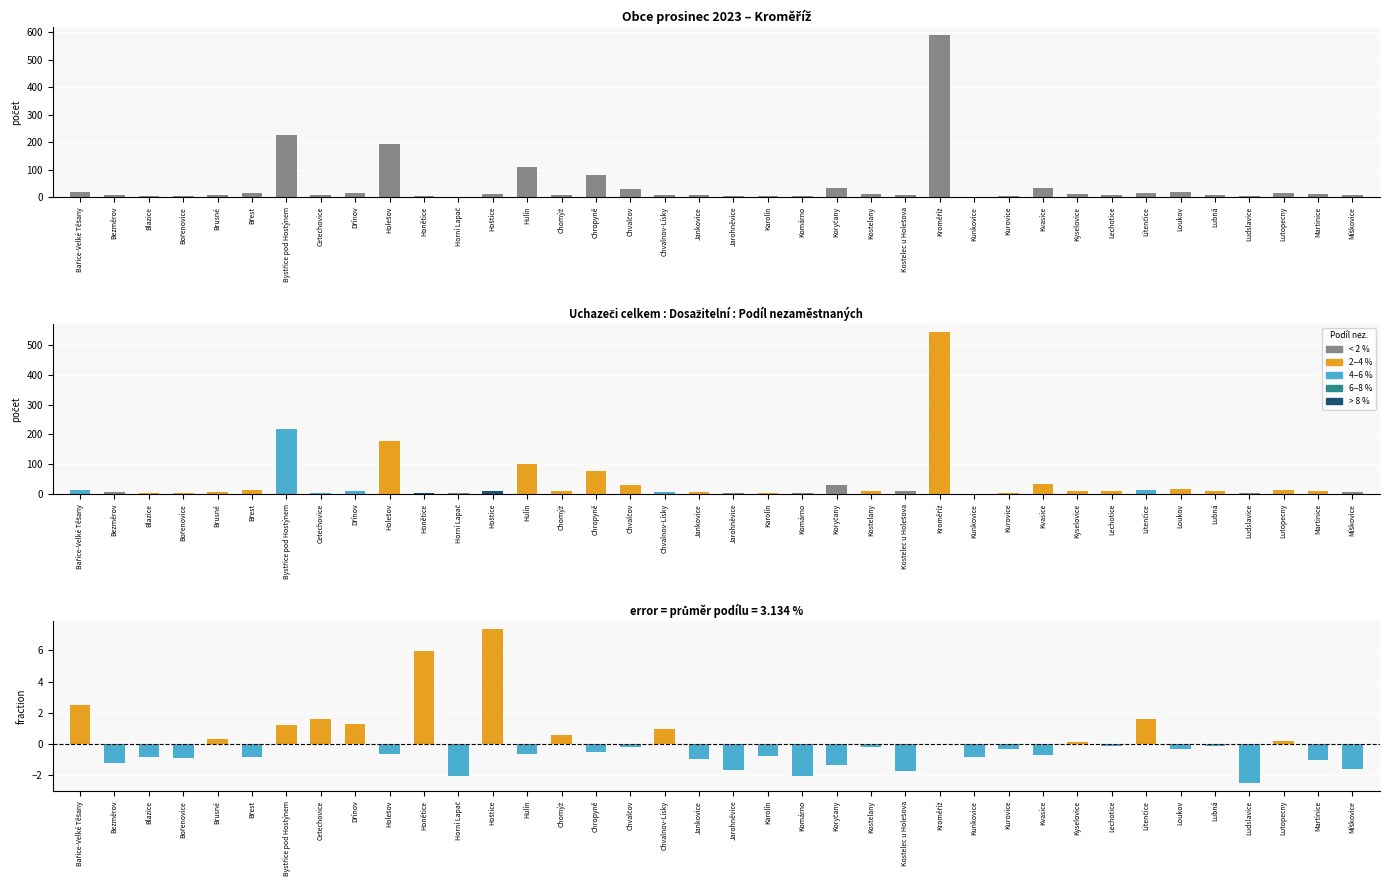

What is the value of the 1st bar from the left?

17